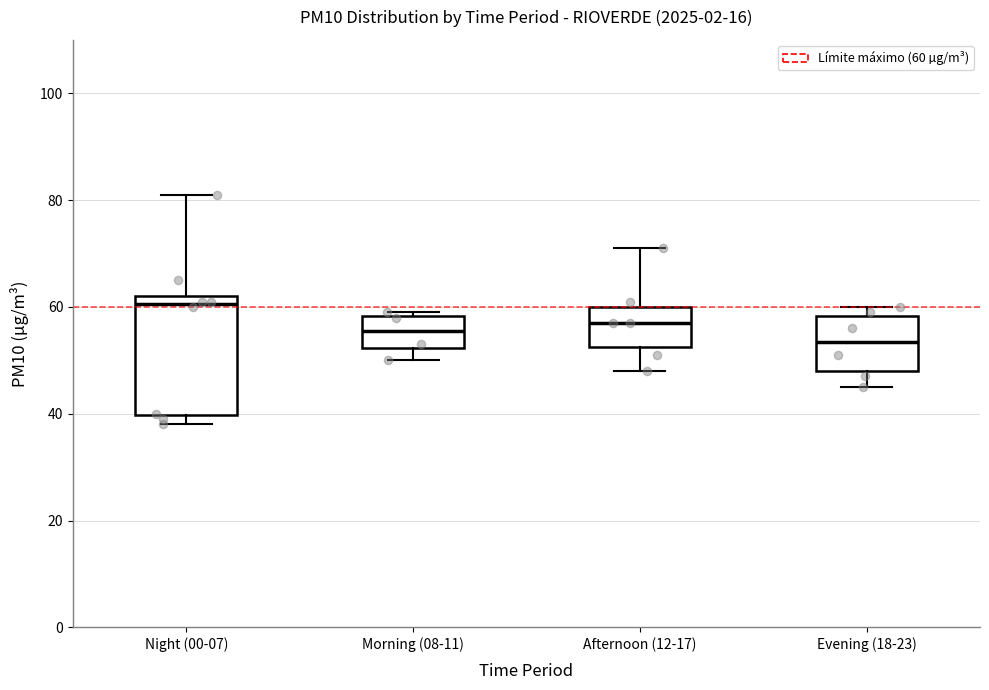

Reading left to right, transcribe this box plot: for each box, give where its median line is, the range the box spans, and where its two whiskers end, as read against the y-axis. The values are not printed on the chart, so give them approximately, as read against the axis.

Night (00-07): median 60, box 40 to 62, whiskers 38 to 82
Morning (08-11): median 56, box 52 to 58, whiskers 50 to 60
Afternoon (12-17): median 58, box 52 to 60, whiskers 48 to 72
Evening (18-23): median 54, box 48 to 58, whiskers 46 to 60